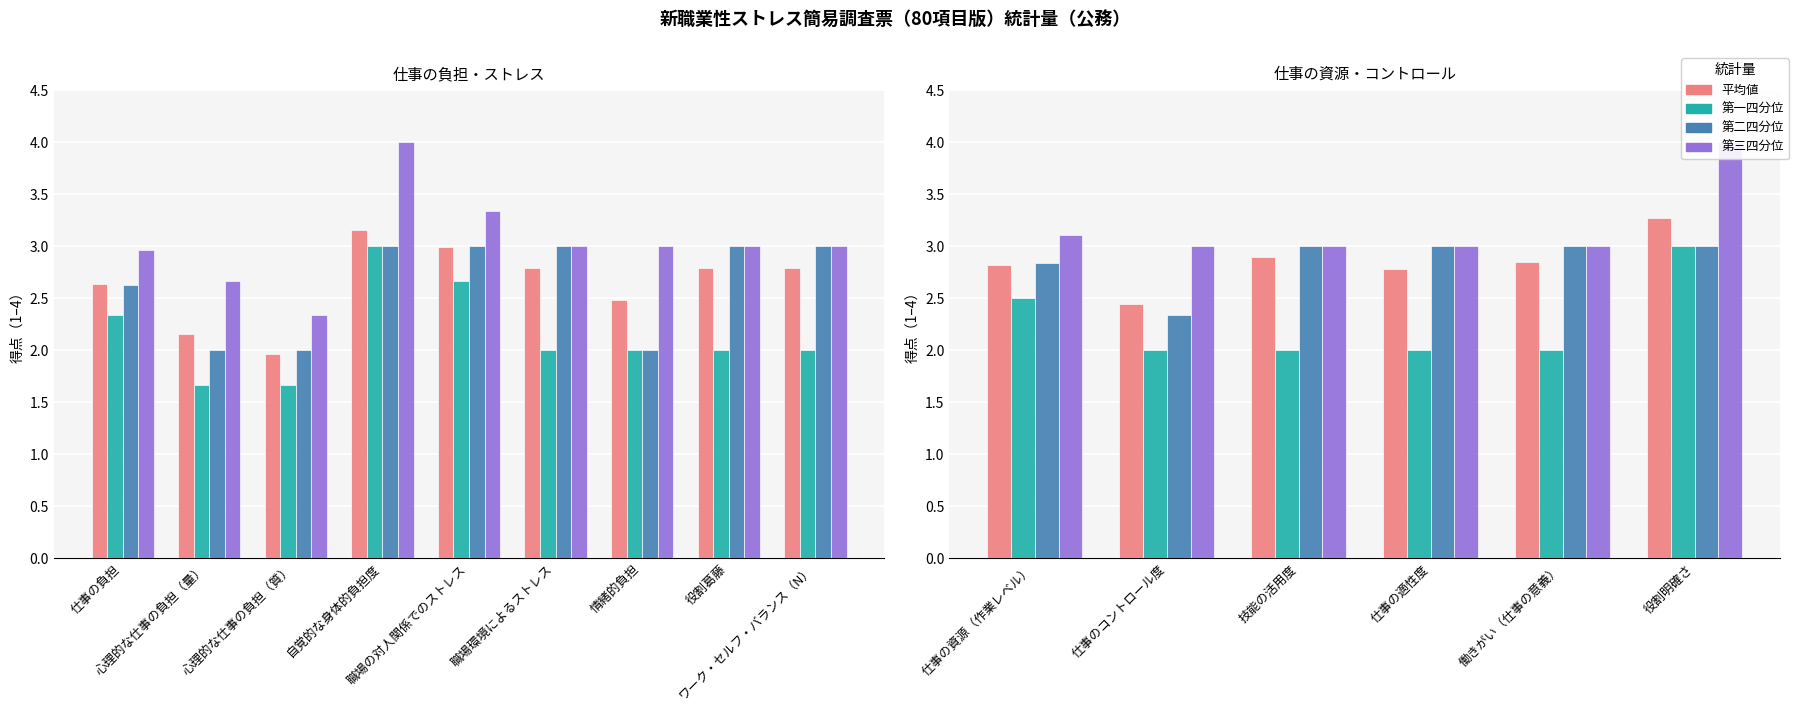

Does the chart contain any negative values?

No